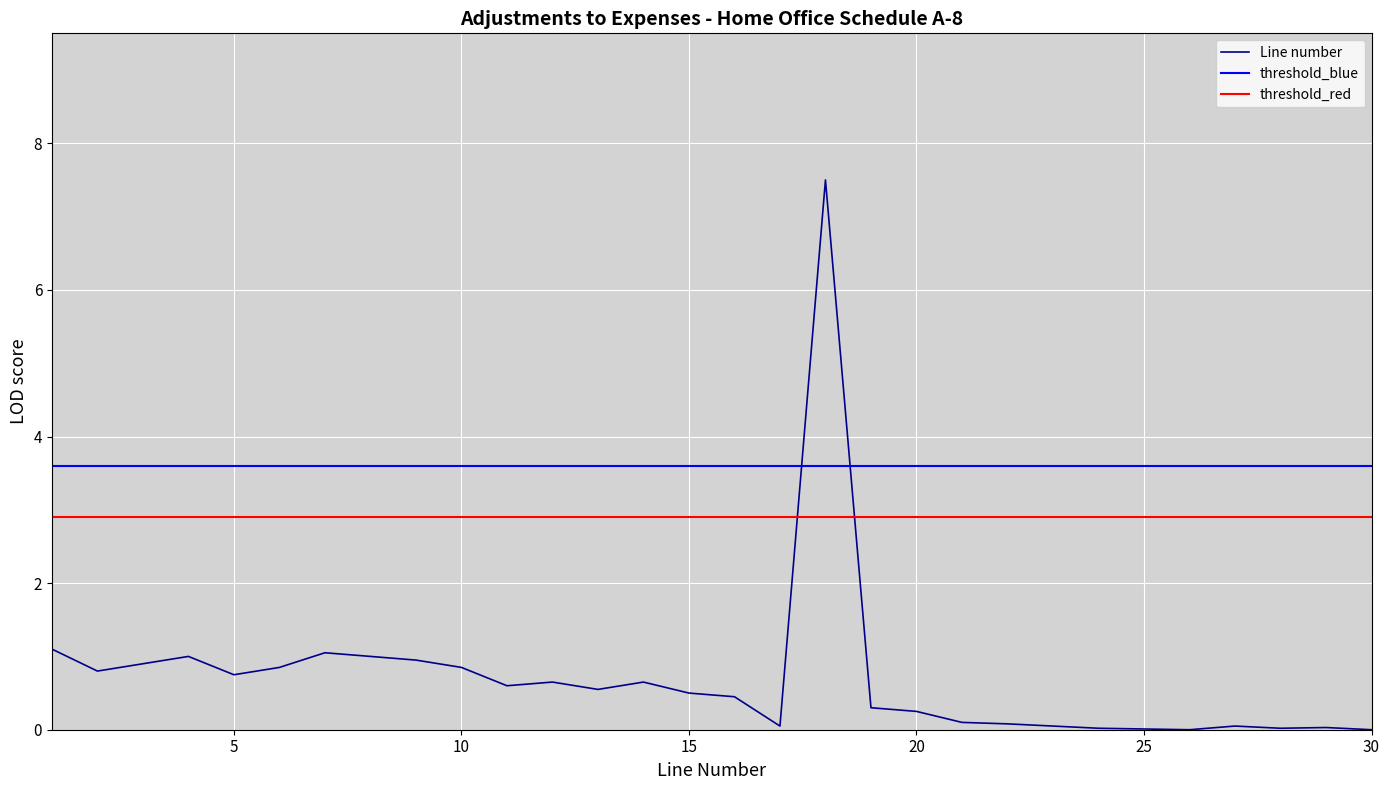

How many intersections are there between Line number and threshold_red?

2